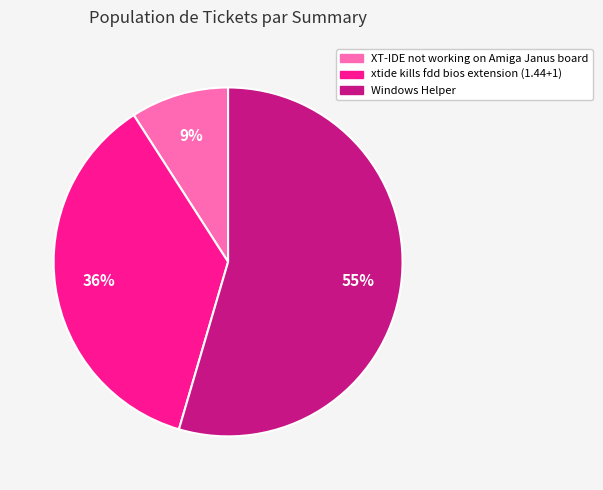

To the nearest percent, what is the combined percentage of xtide kills fdd bios extension (1.44+1) and XT-IDE not working on Amiga Janus board?

45%